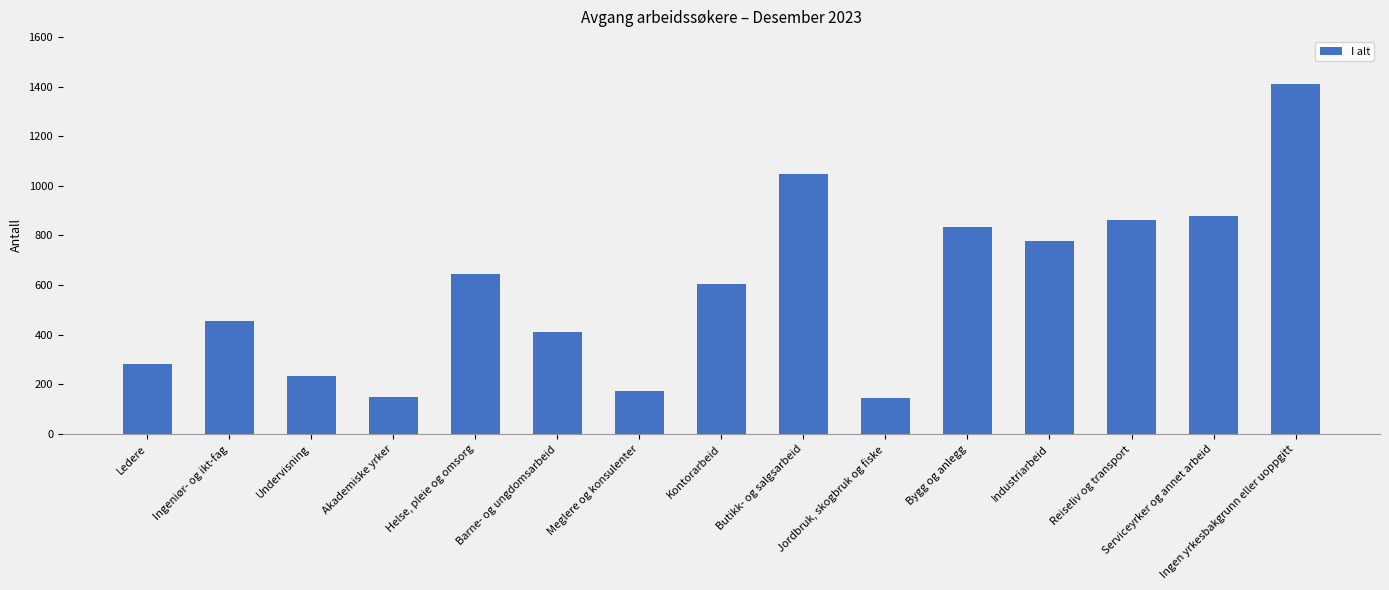

What is the change in value from Akademiske yrker to Reiseliv og transport?

+710